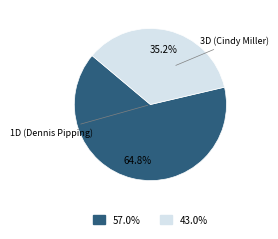

Is there any slice that represents more than half of the pie?

Yes